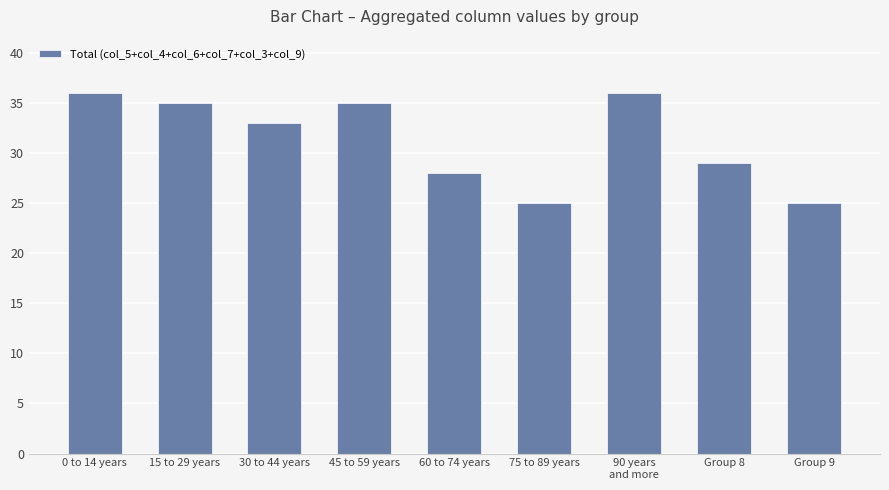

Is it true that the value at 30 to 44 years is 33?

True